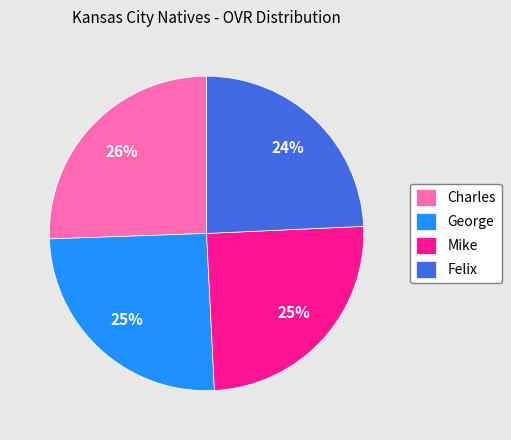

How many slices are in this pie chart?

4